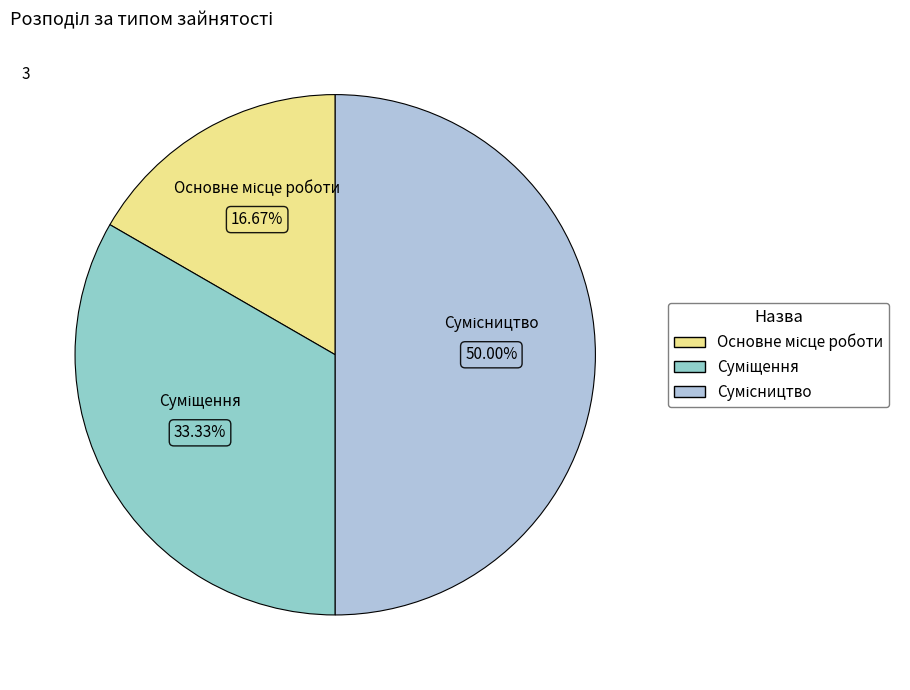

Is Суміщення the majority of the pie?

No